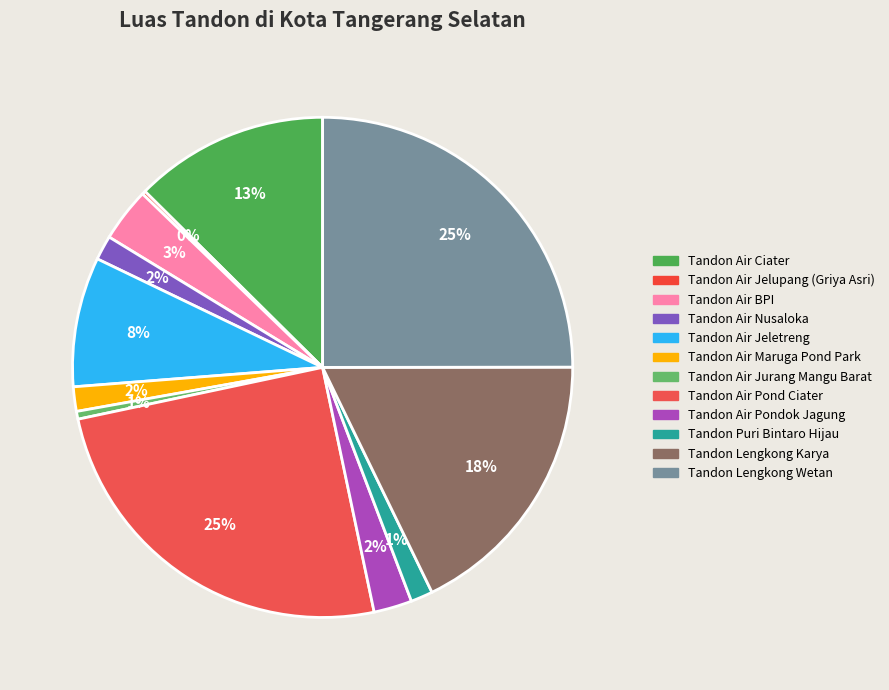

How many slices are in this pie chart?

12